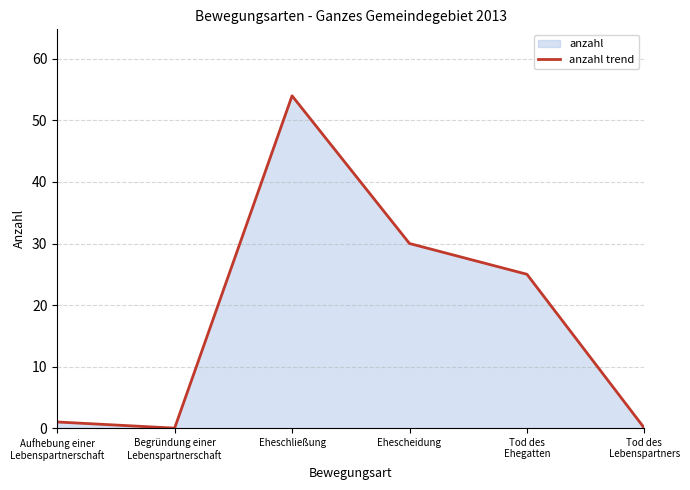

List the labels in order of value, smallest first.

Begründung einer
Lebenspartnerschaft, Tod des
Lebenspartners, Aufhebung einer
Lebenspartnerschaft, Tod des
Ehegatten, Ehescheidung, Eheschließung